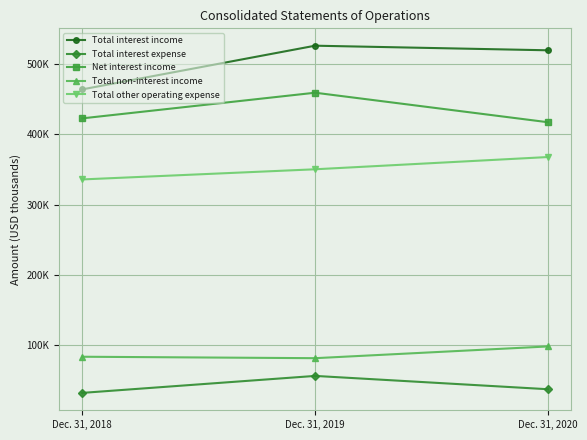

Is this an area chart (filled region under the line)?

No